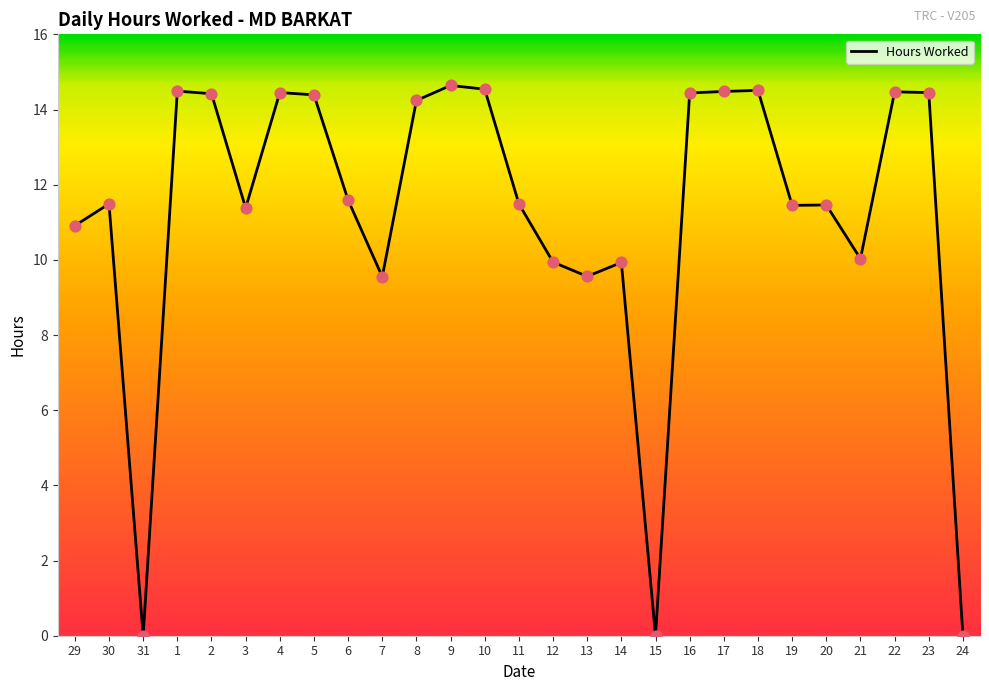

What is the change in value from 2 to 10?

+0.1